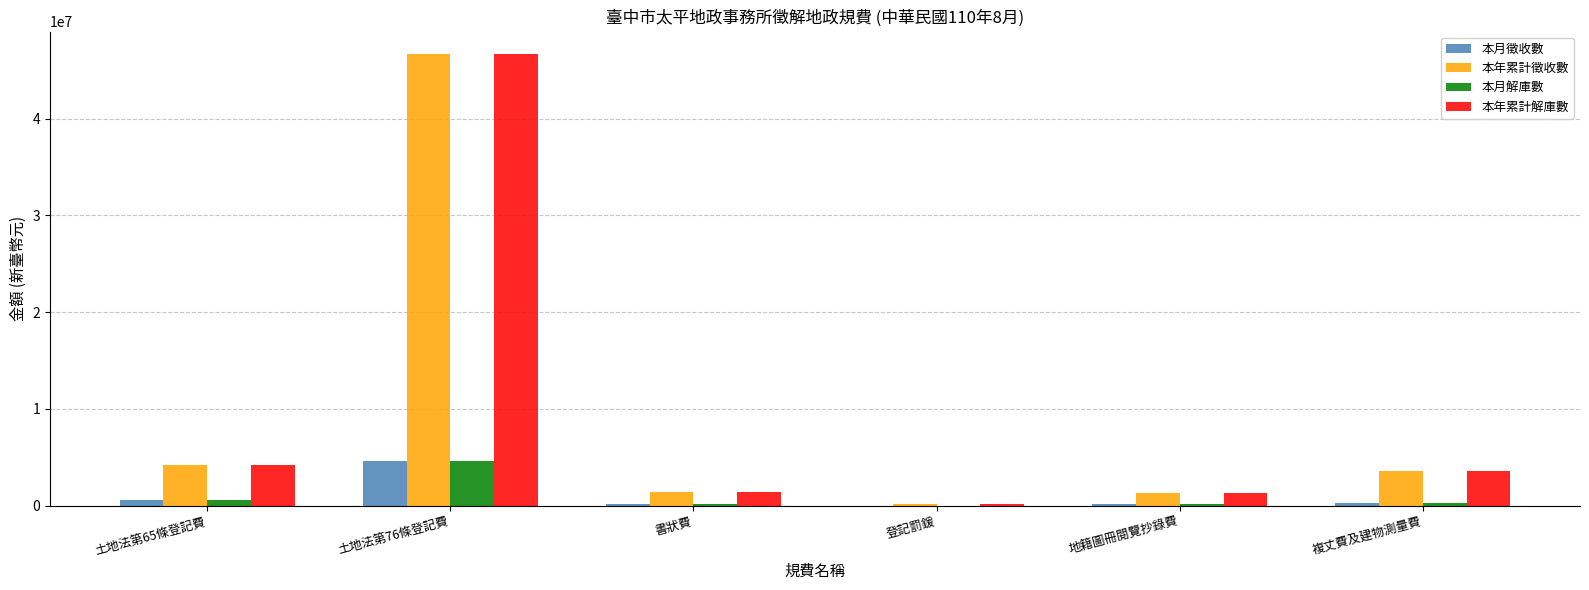

How many categories are shown in the chart?

6